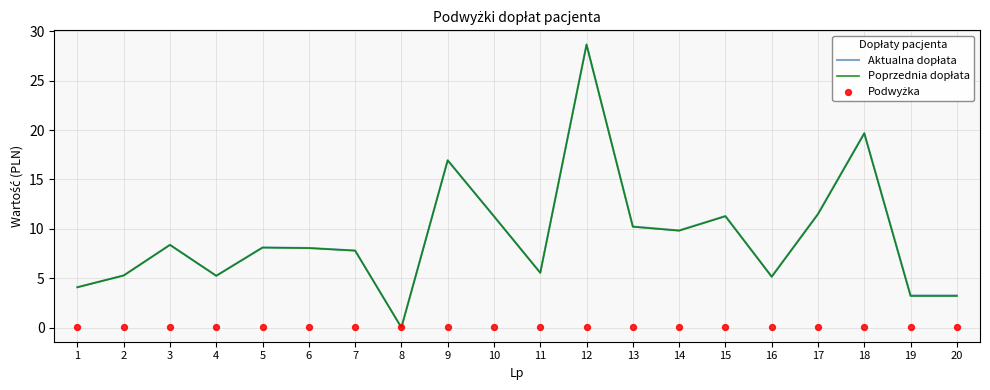

At which category is the sum across all series the highest?

12